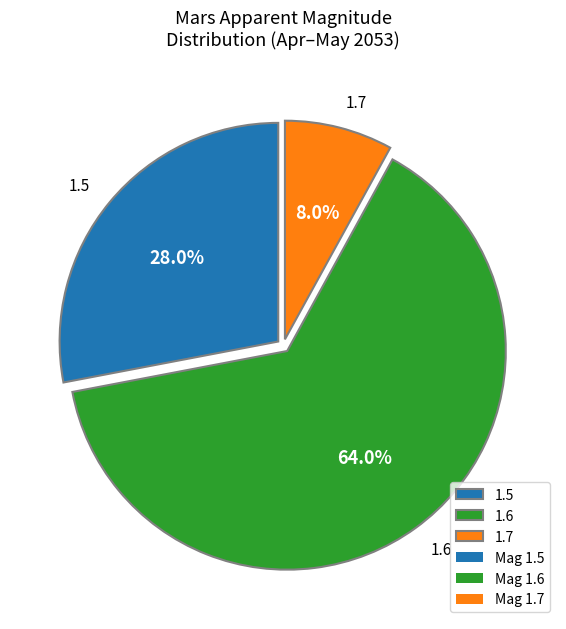

Which slice is the largest?

1.6